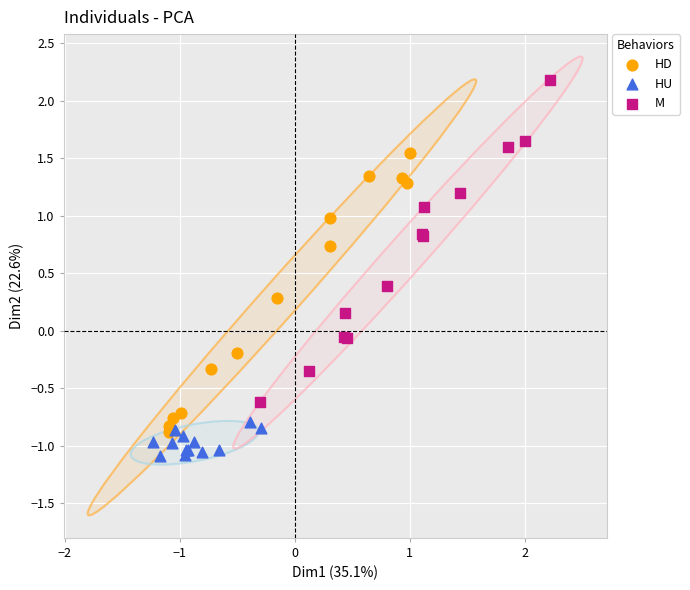

Which series has the widest spread of Y values?

M